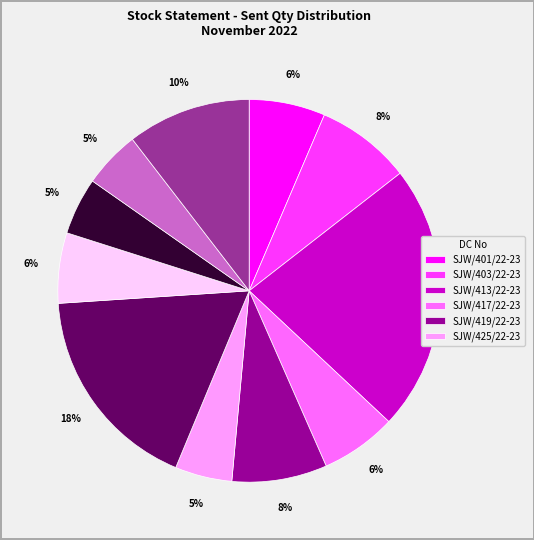

How many segments does this pie chart have?

11